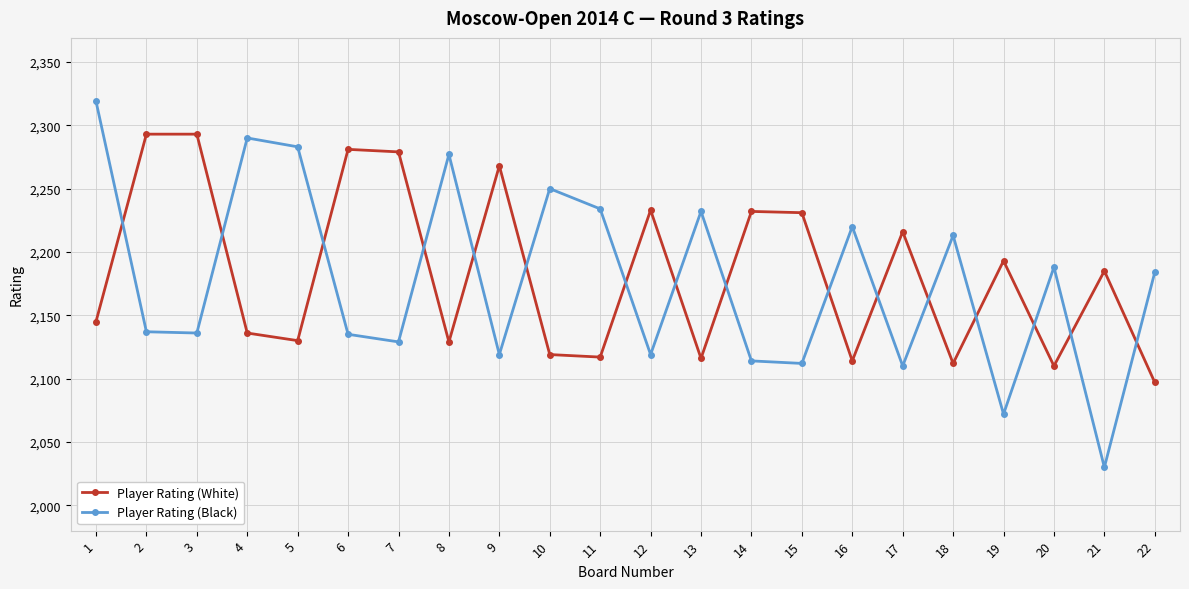

Between 10 and 14, which series saw the biggest shift?

Player Rating (Black)